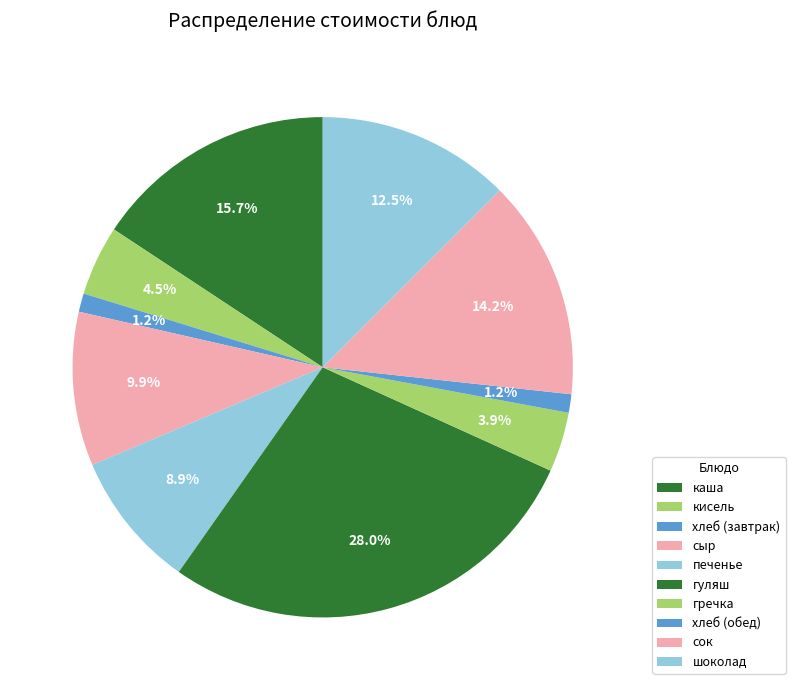

How many segments does this pie chart have?

10